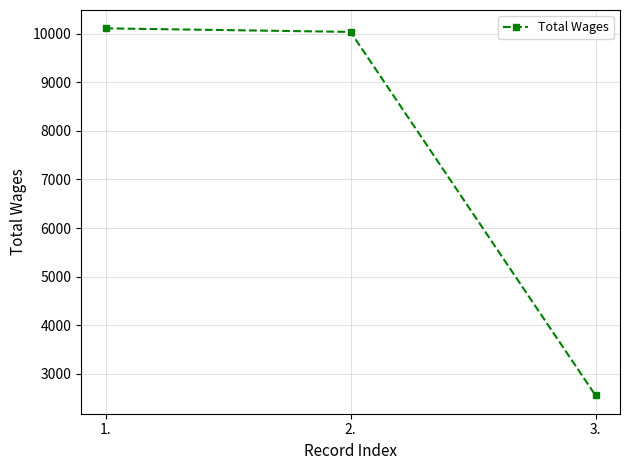

What is the sum of all values?

22707